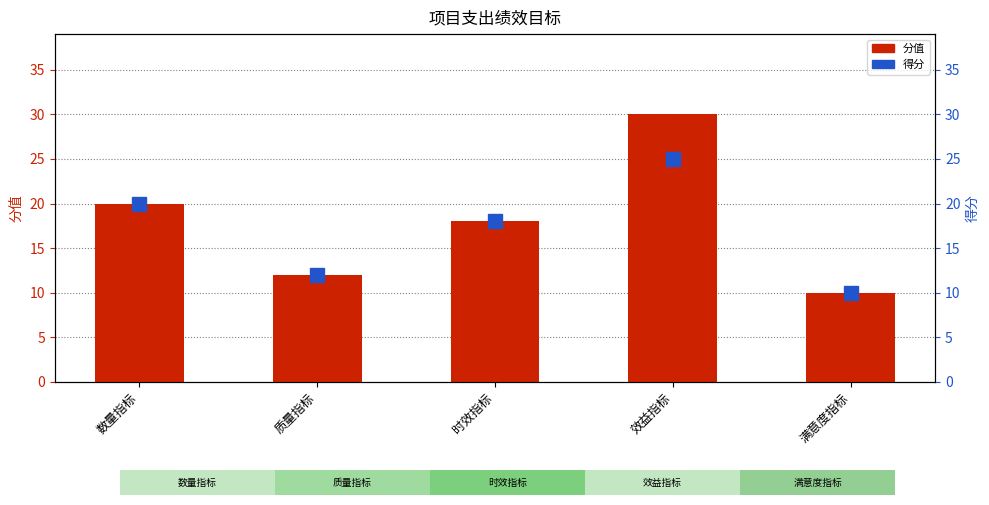

Which series has the largest total across all categories?

分值